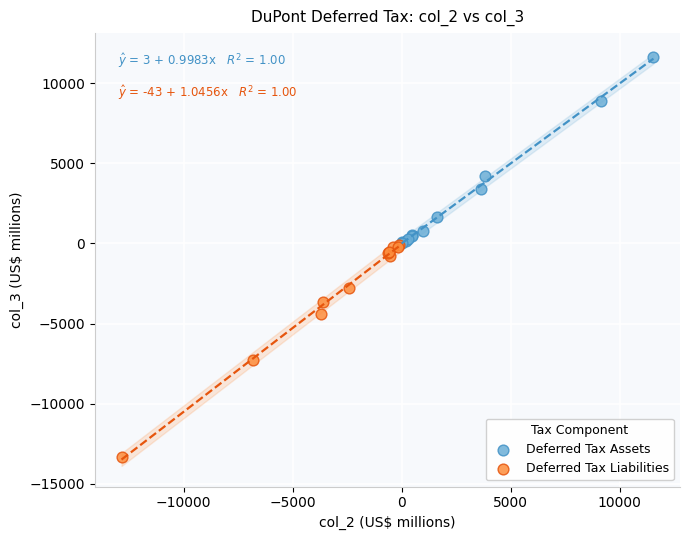

Which series reaches the minimum Y coordinate?

Deferred Tax Liabilities